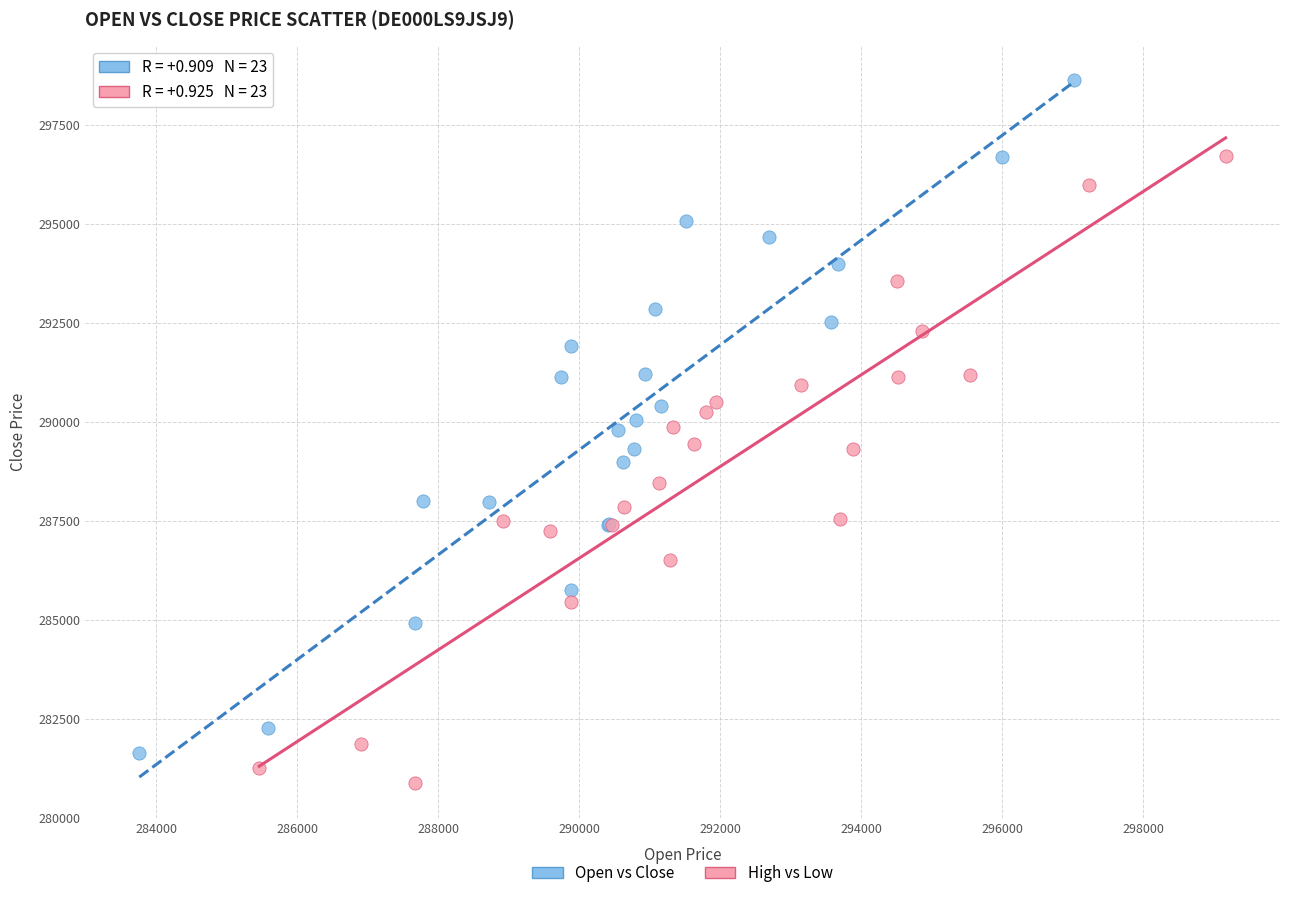

Which series has the widest spread of Y values?

Open vs Close